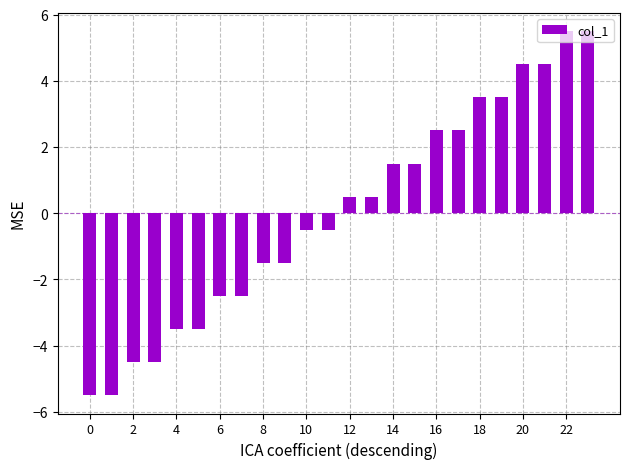

Reading left to right, list all the values displayed in this chart.

-5.5	-5.5	-4.5	-4.5	-3.5	-3.5	-2.5	-2.5	-1.5	-1.5	-0.5	-0.5	0.5	0.5	1.5	1.5	2.5	2.5	3.5	3.5	4.5	4.5	5.5	5.5